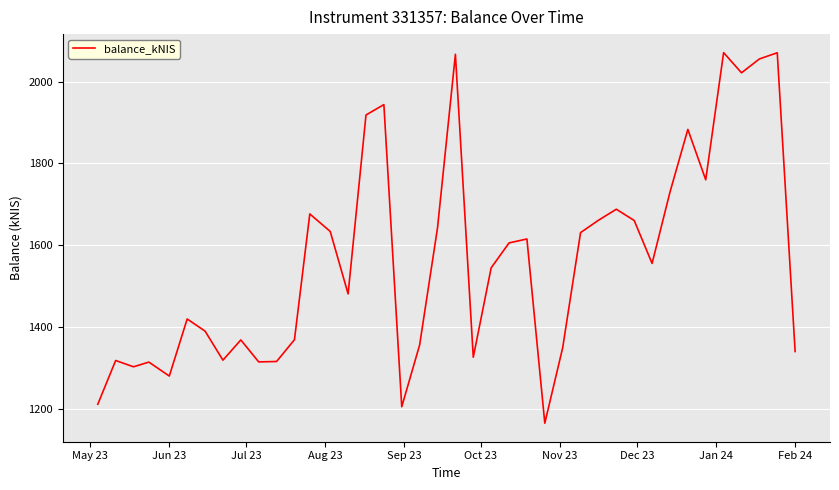

How many interior local peaks (higher than both neighbors) does the data have?

12